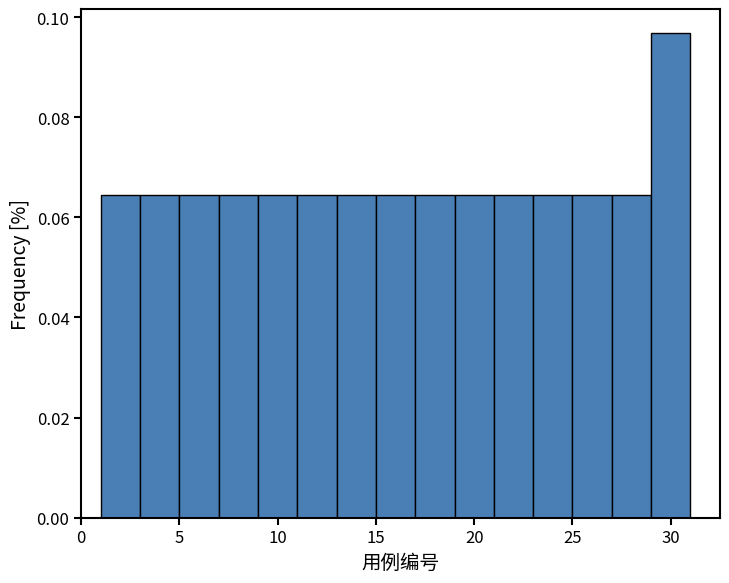

Which range on the x-axis has the tallest bar?

29 to 31